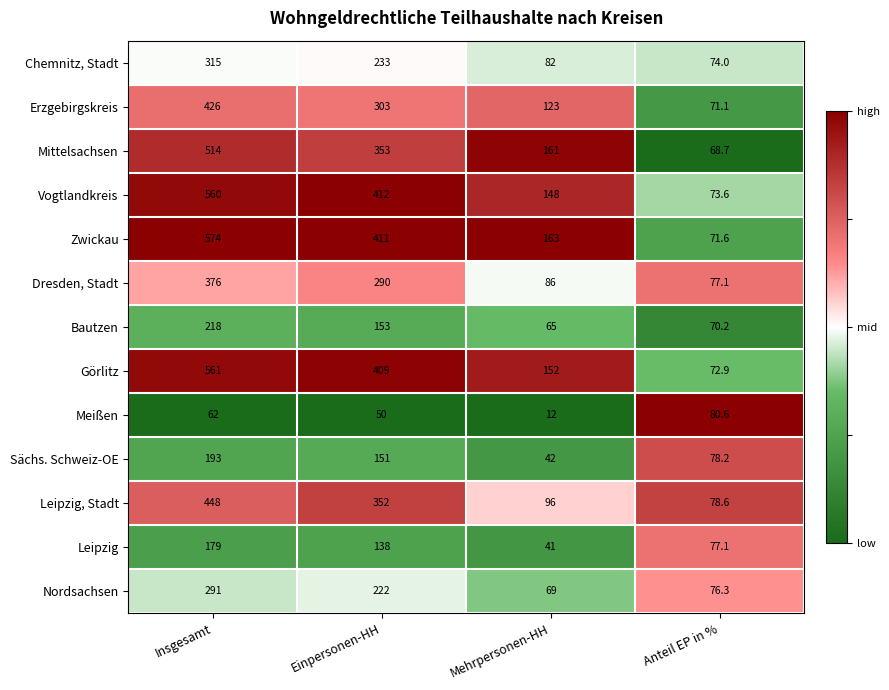

The Bautzen series shows 218.0 at Insgesamt. True or false?

True